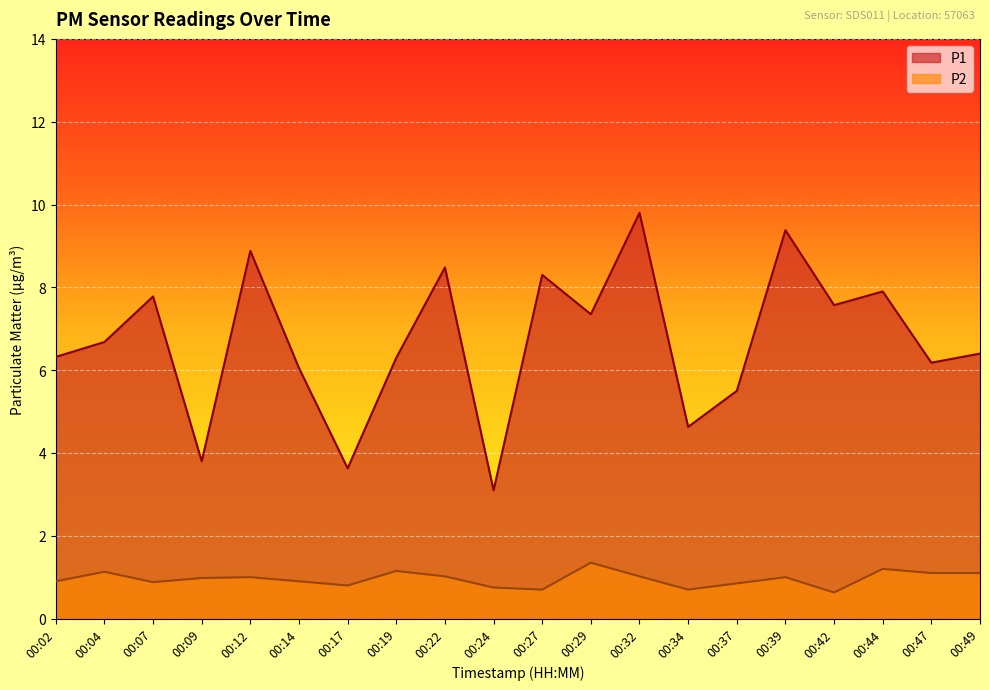

Which series changed the most between 00:27 and 00:37?

P1